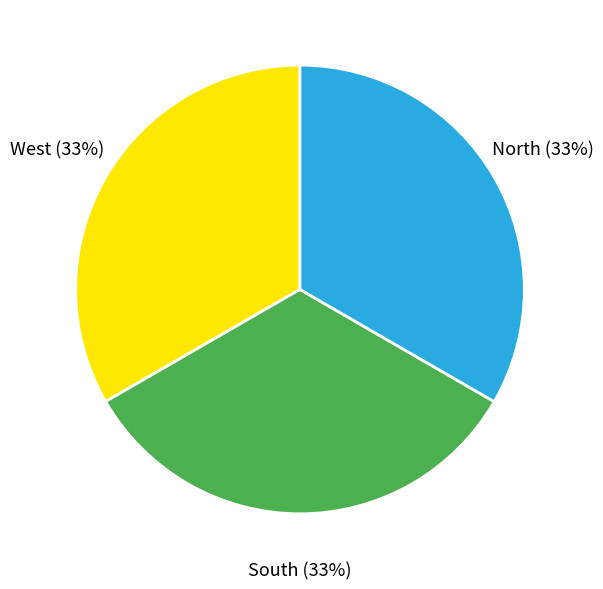

Is there any slice that represents more than half of the pie?

No